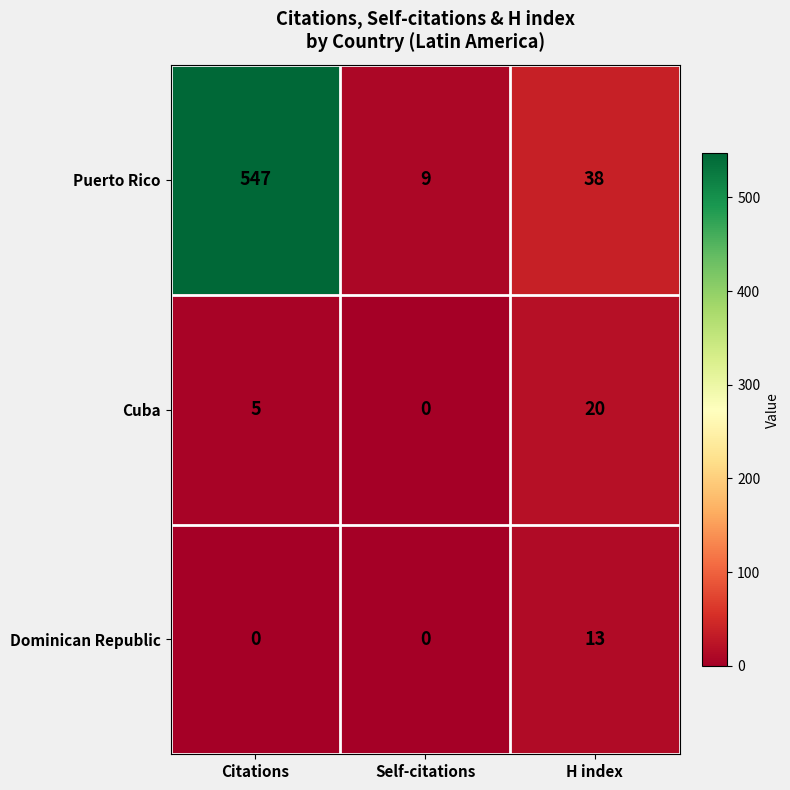

How many categories are shown in the chart?

3